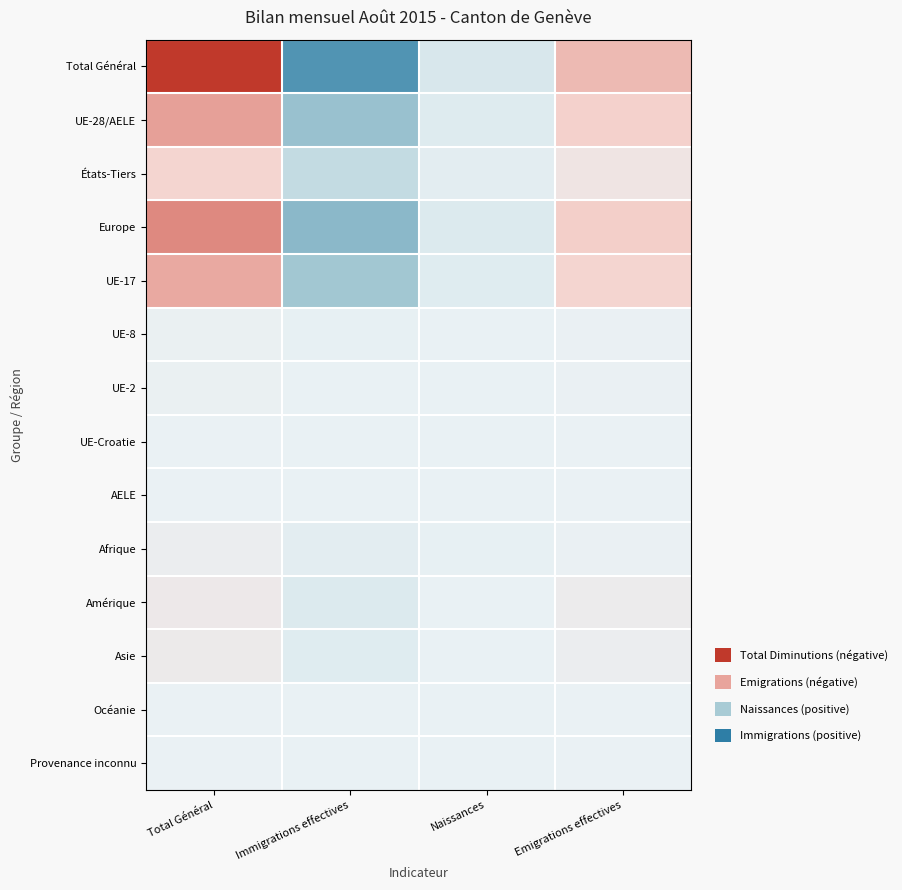

Which series changed the most between Immigrations effectives and Naissances?

Total Général